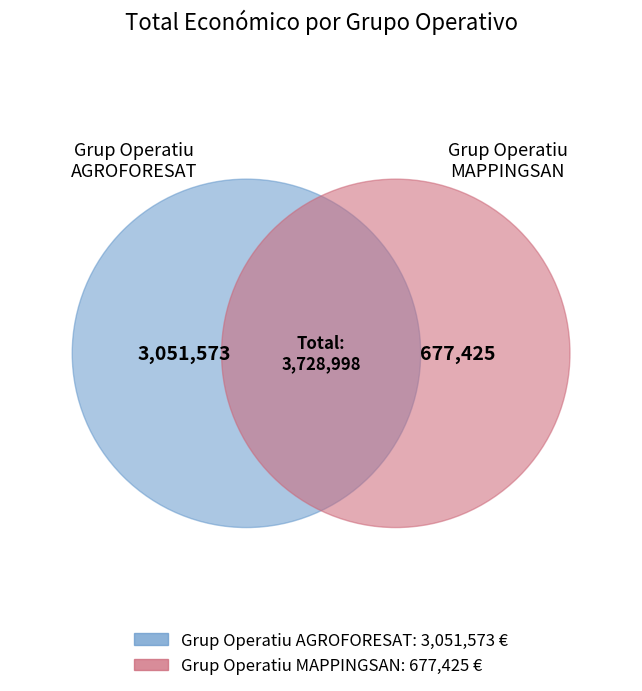

To the nearest percent, what is the combined percentage of Grup Operatiu AGROFORESAT and Grup Operatiu MAPPINGSAN?

100%